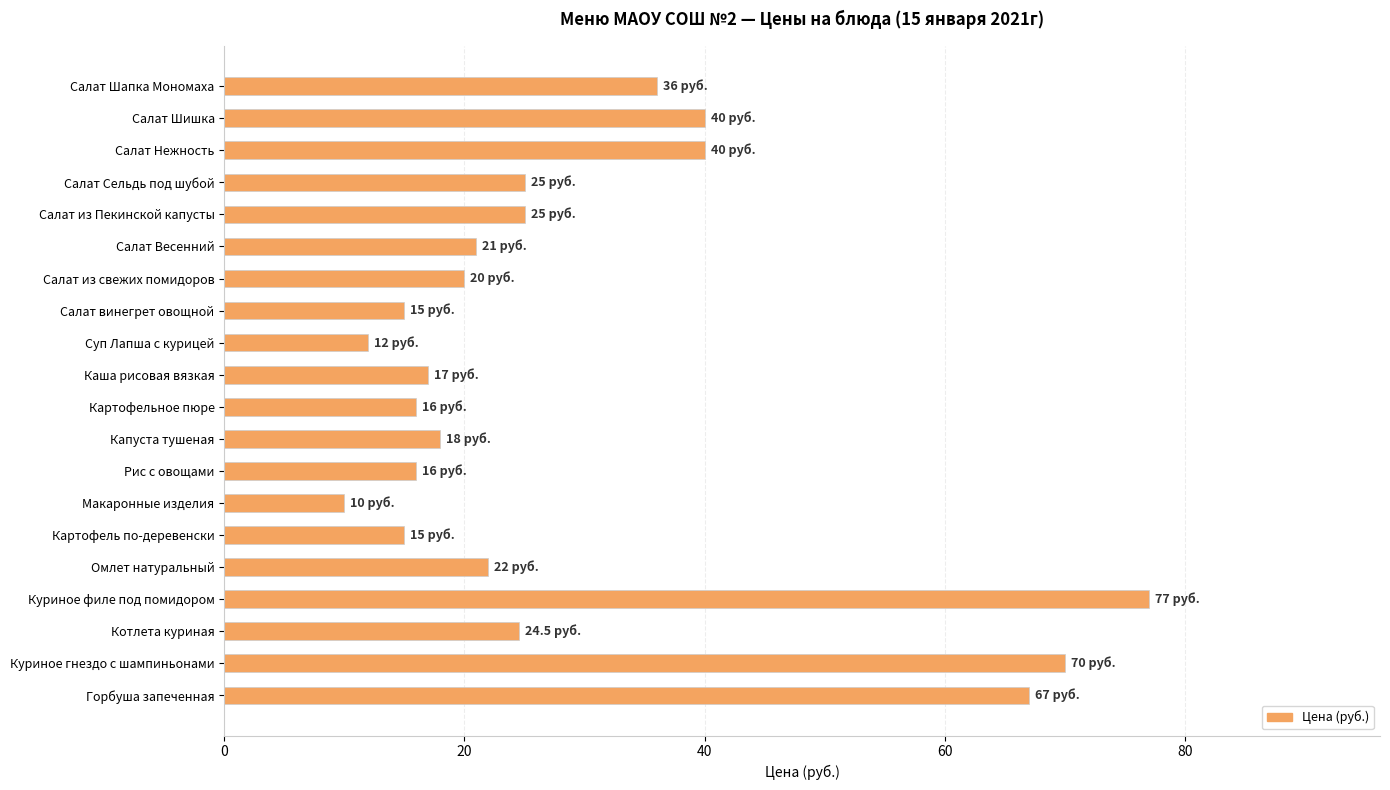

Reading top to bottom, extract all data points from this chart.

Салат Шапка Мономаха=36.0	Салат Шишка=40.0	Салат Нежность=40.0	Салат Сельдь под шубой=25.0	Салат из Пекинской капусты=25.0	Салат Весенний=21.0	Салат из свежих помидоров=20.0	Салат винегрет овощной=15.0	Суп Лапша с курицей=12.0	Каша рисовая вязкая=17.0	Картофельное пюре=16.0	Капуста тушеная=18.0	Рис с овощами=16.0	Макаронные изделия=10.0	Картофель по-деревенски=15.0	Омлет натуральный=22.0	Куриное филе под помидором=77.0	Котлета куриная=24.5	Куриное гнездо с шампиньонами=70.0	Горбуша запеченная=67.0